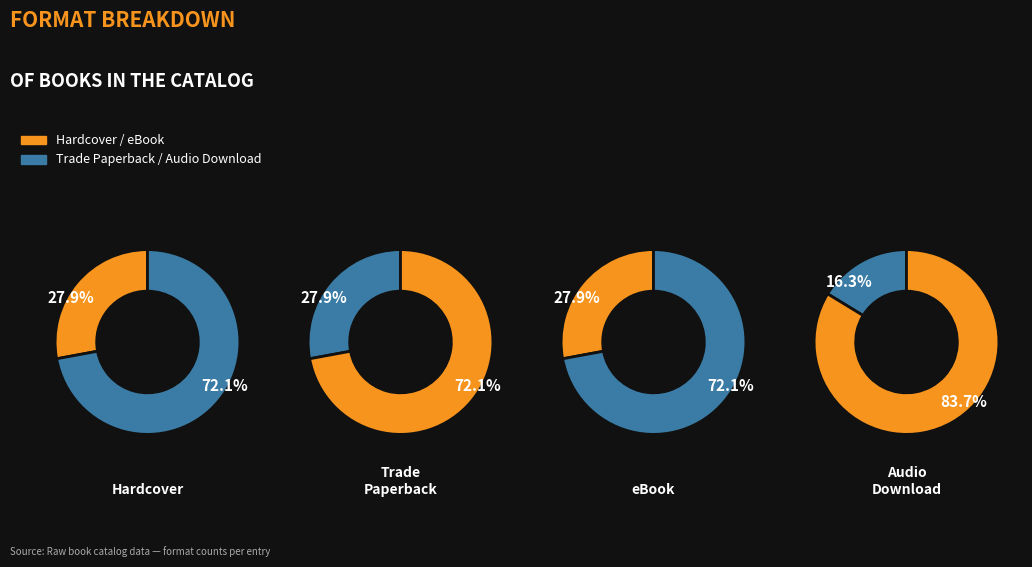

The Audio Download slice represents 2% of the pie. True or false?

False